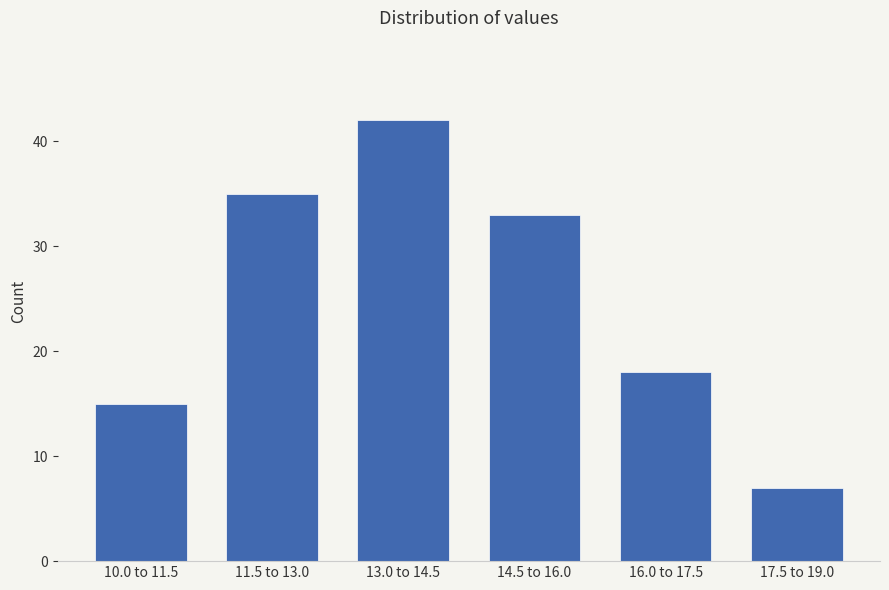

Reading left to right, transcribe all the data shown in this chart.

15	35	42	33	18	7